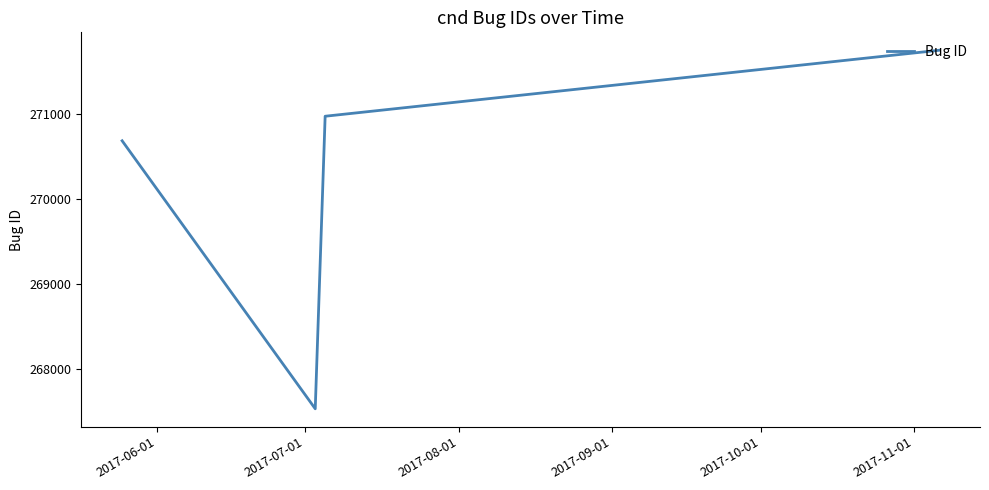

How many interior local valleys (lower than both neighbors) does the data have?

1